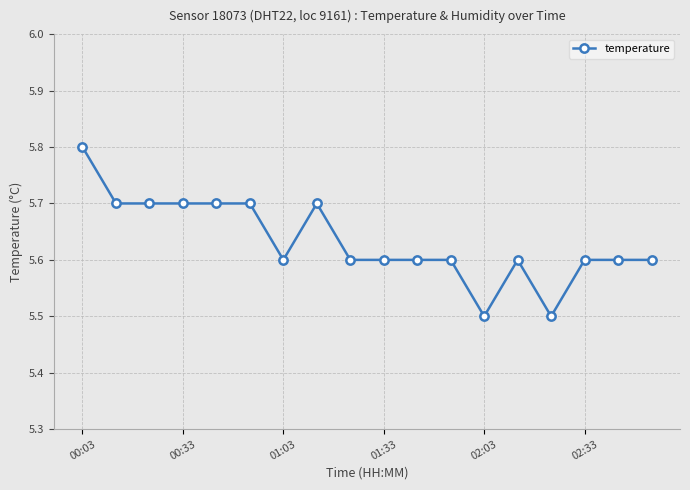

What is the greatest value displayed?

5.8